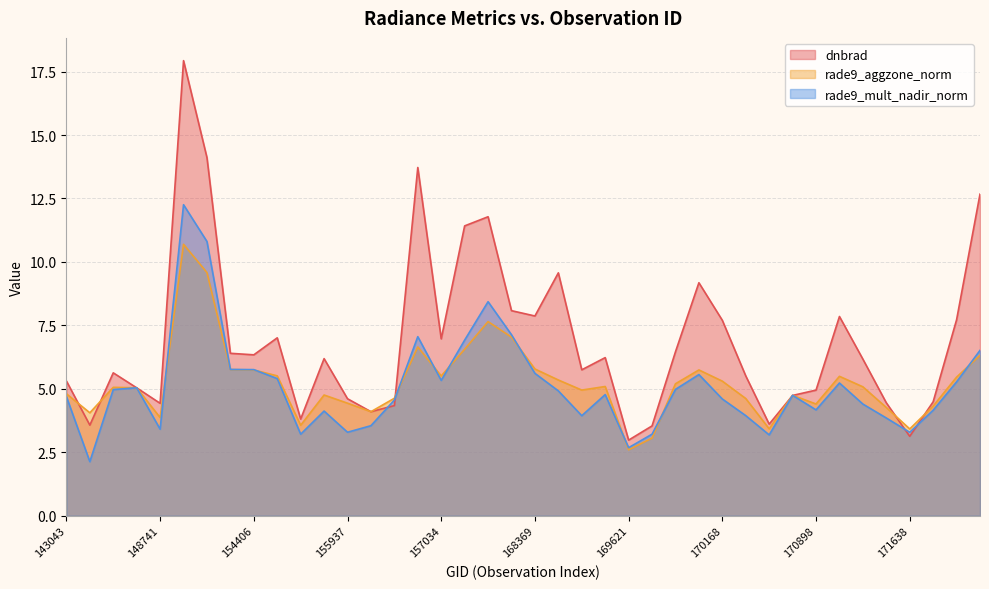

Reading left to right, list all the values displayed in this chart.

dnbrad: 143043=5.3	145819=3.6	146194=5.6	146385=5.0	148741=4.4	153652=17.9	154022=14.1	154213=6.4	154406=6.3	154607=7.0	155557=3.8	155739=6.2	155937=4.6	156115=4.1	156294=4.3	156840=13.7	157034=7.0	157819=11.4	158016=11.8	158194=8.1	168369=7.9	169250=9.6	169262=5.8	169440=6.2	169621=3.0	169799=3.5	169981=6.5	170155=9.2	170168=7.7	170350=5.5	170531=3.6	170716=4.7	170898=5.0	171079=7.8	171271=6.2	171454=4.5	171638=3.1	171820=4.5	171998=7.7	172182=12.7
rade9_aggzone_norm: 143043=4.8	145819=4.1	146194=5.1	146385=5.0	148741=3.9	153652=10.7	154022=9.6	154213=5.8	154406=5.7	154607=5.5	155557=3.6	155739=4.8	155937=4.4	156115=4.1	156294=4.6	156840=6.7	157034=5.5	157819=6.6	158016=7.6	158194=7.0	168369=5.8	169250=5.3	169262=5.0	169440=5.1	169621=2.6	169799=3.1	169981=5.2	170155=5.7	170168=5.3	170350=4.6	170531=3.4	170716=4.7	170898=4.4	171079=5.5	171271=5.1	171454=4.3	171638=3.4	171820=4.3	171998=5.5	172182=6.3
rade9_mult_nadir_norm: 143043=4.7	145819=2.1	146194=5.0	146385=5.0	148741=3.4	153652=12.3	154022=10.8	154213=5.8	154406=5.8	154607=5.4	155557=3.2	155739=4.1	155937=3.3	156115=3.5	156294=4.6	156840=7.1	157034=5.3	157819=6.9	158016=8.4	158194=7.1	168369=5.6	169250=4.9	169262=3.9	169440=4.8	169621=2.7	169799=3.2	169981=5.0	170155=5.6	170168=4.6	170350=3.9	170531=3.2	170716=4.7	170898=4.2	171079=5.2	171271=4.4	171454=3.9	171638=3.3	171820=4.2	171998=5.3	172182=6.5